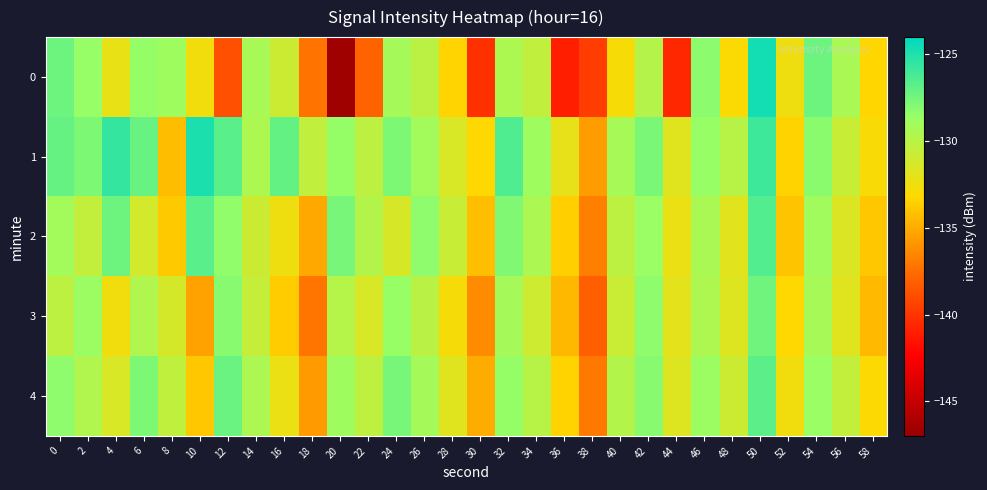

What is the total value across all series at 28?

-660.2